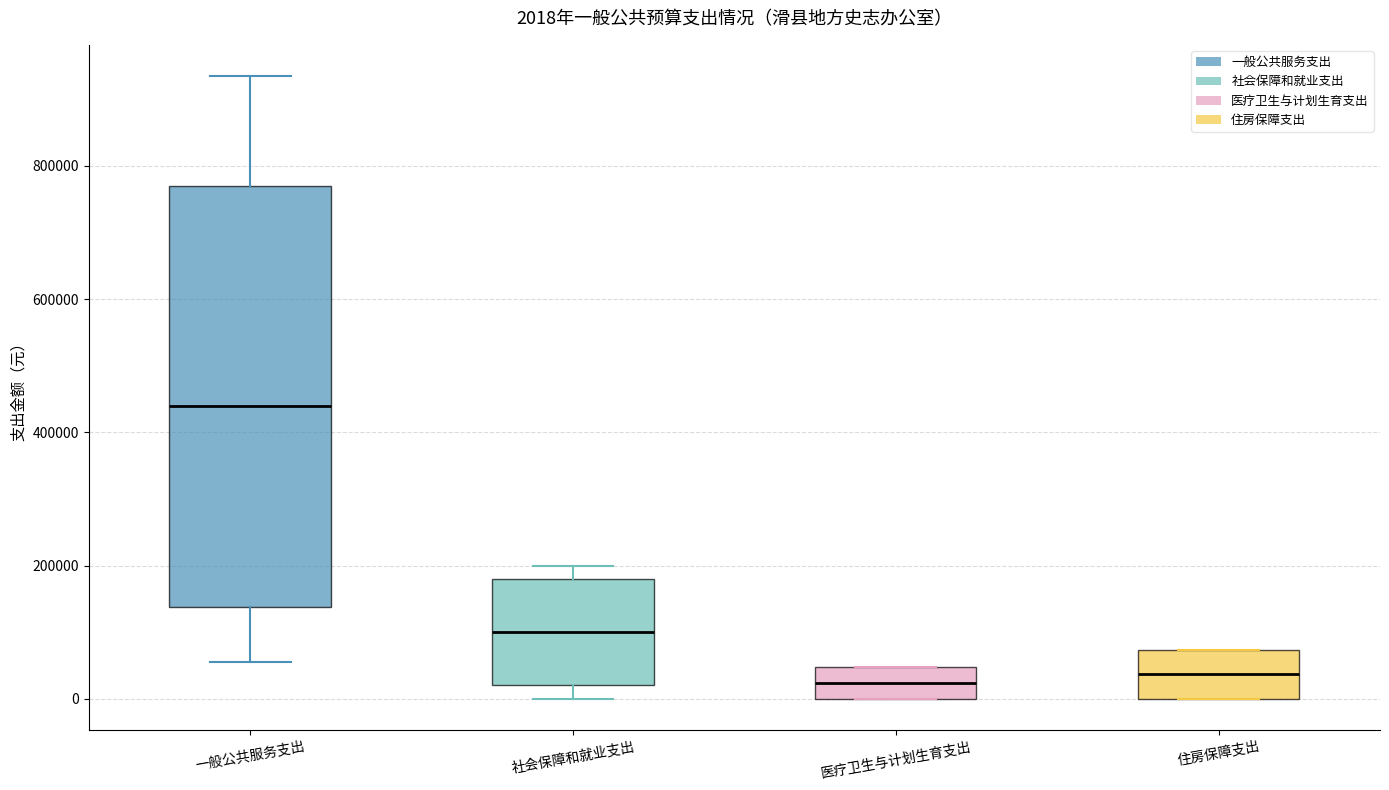

Comparing the boxes themselves (not the whiskers), which one is the tallest?

一般公共服务支出